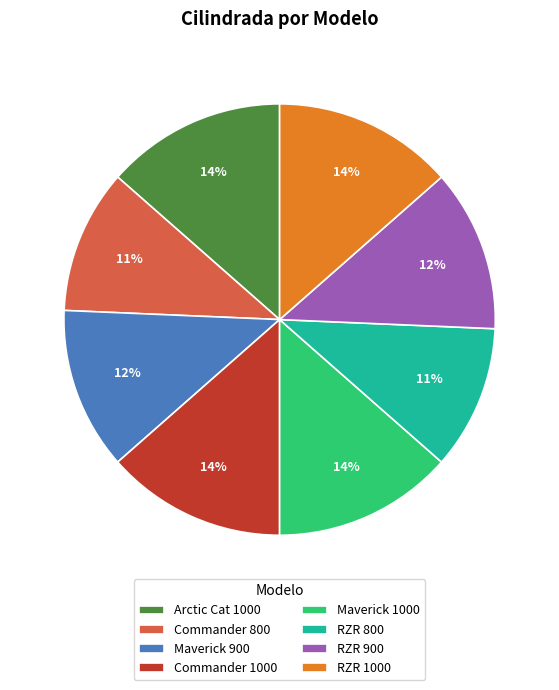

Is there a majority slice in this chart?

No